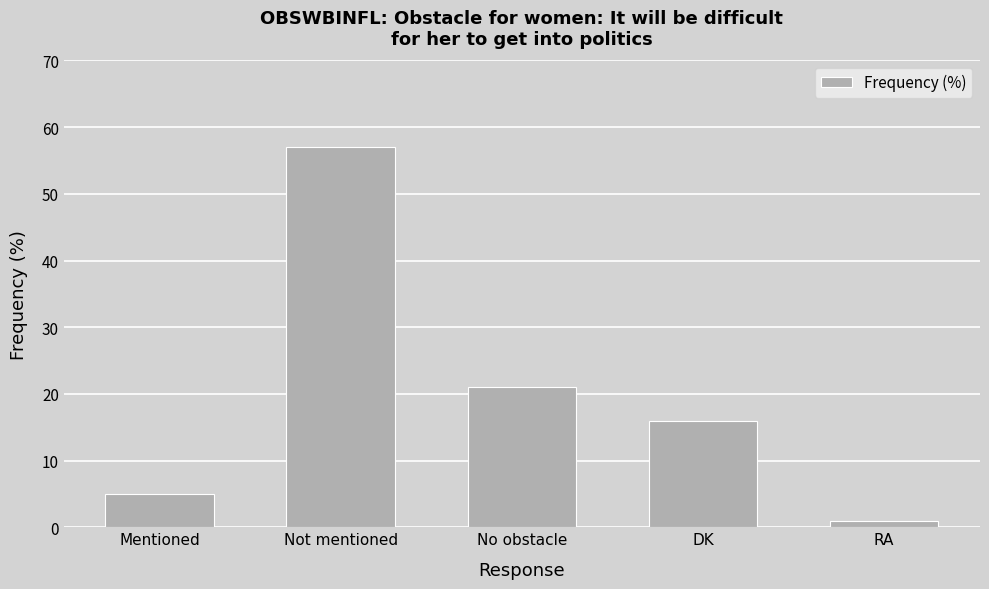

Rank the categories by value from lowest to highest.

RA, Mentioned, DK, No obstacle, Not mentioned